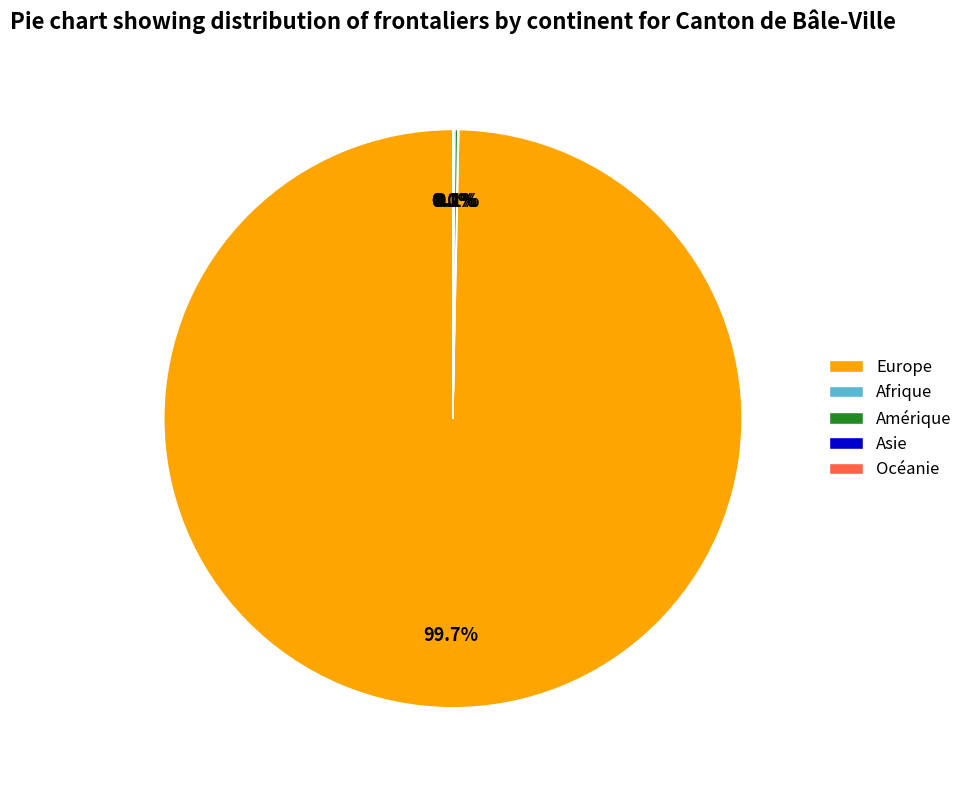

Which slice is the largest?

Europe